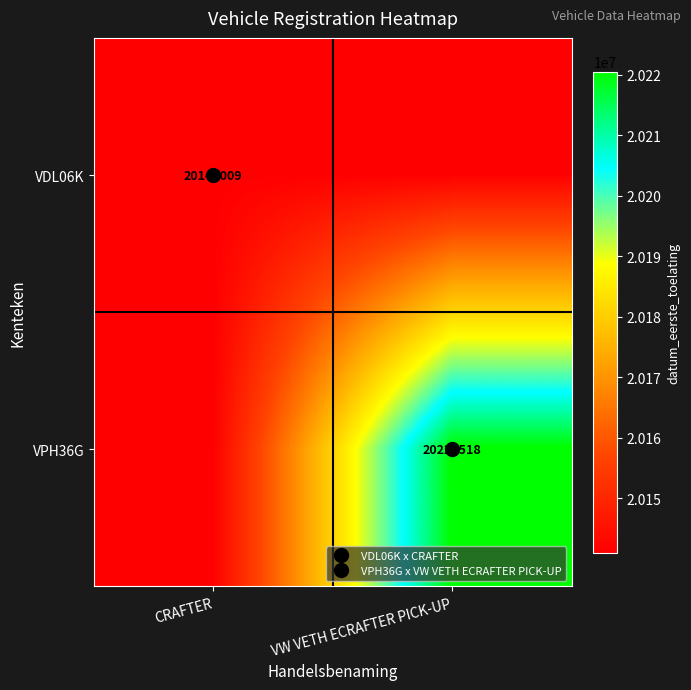

The VPH36G series shows 20220518 at VW VETH ECRAFTER PICK-UP. True or false?

True